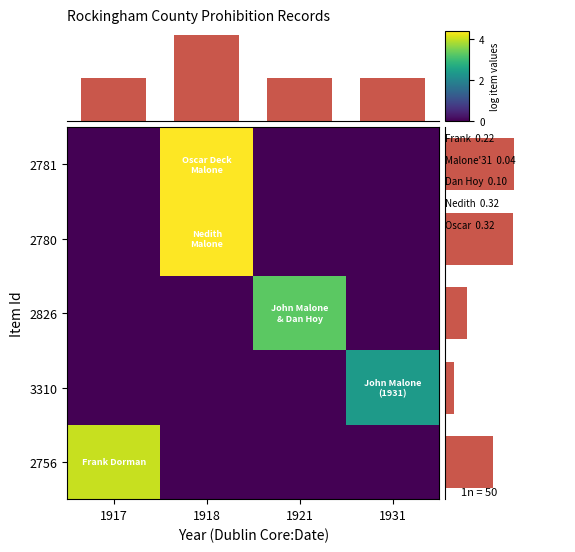

What is the sum of the 2826 values at 1921 and 1918?

3.3